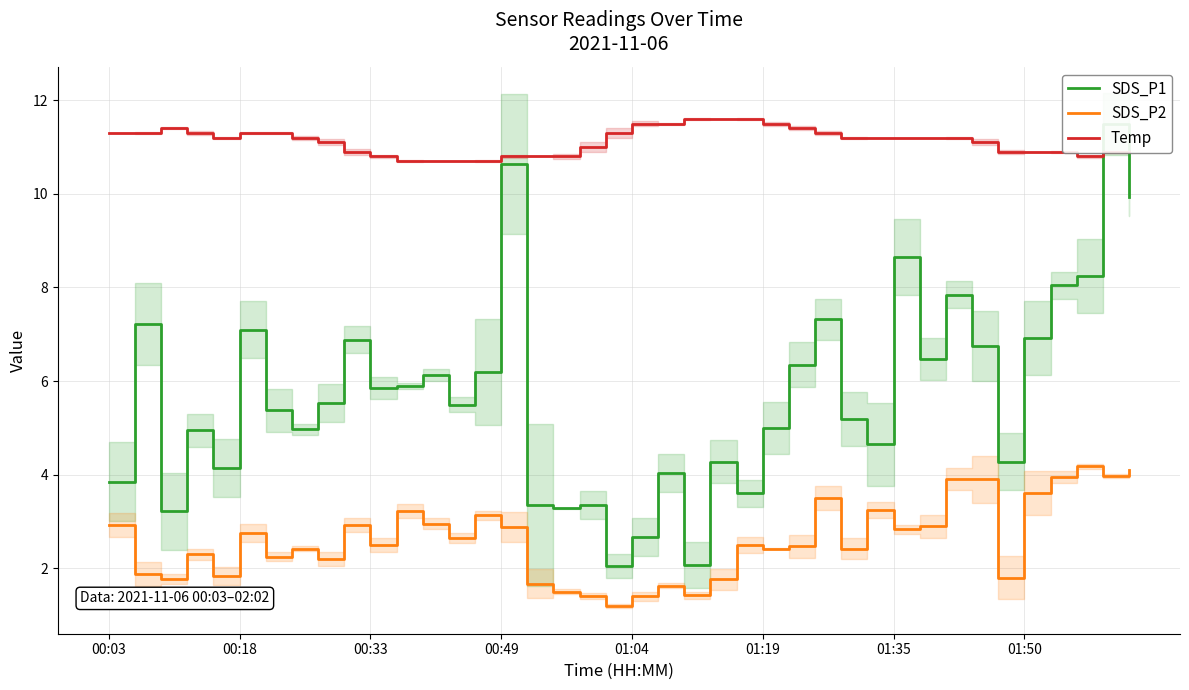

True or false: Temp and SDS_P2 intersect in this chart.

False